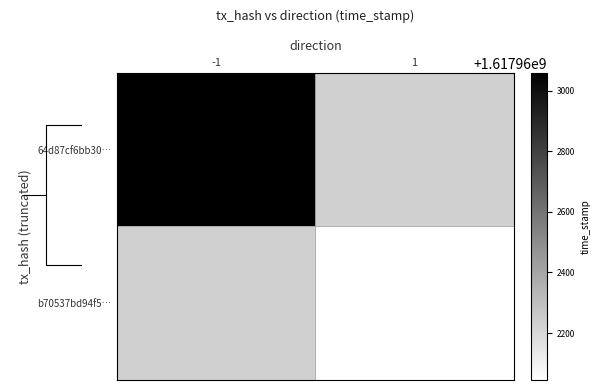

How many 64d87cf6bb30… values are between 0 and 1617963059?

2